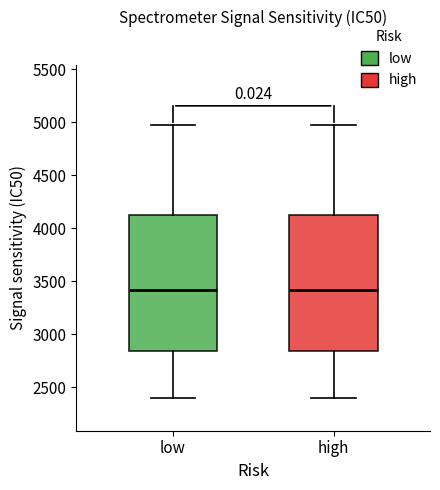

Reading left to right, transcribe this box plot: for each box, give where its median line is, the range the box spans, and where its two whiskers end, as read against the y-axis. The values are not printed on the chart, so give them approximately, as read against the axis.

low: median 3400, box 2850 to 4150, whiskers 2400 to 5000
high: median 3400, box 2850 to 4150, whiskers 2400 to 5000